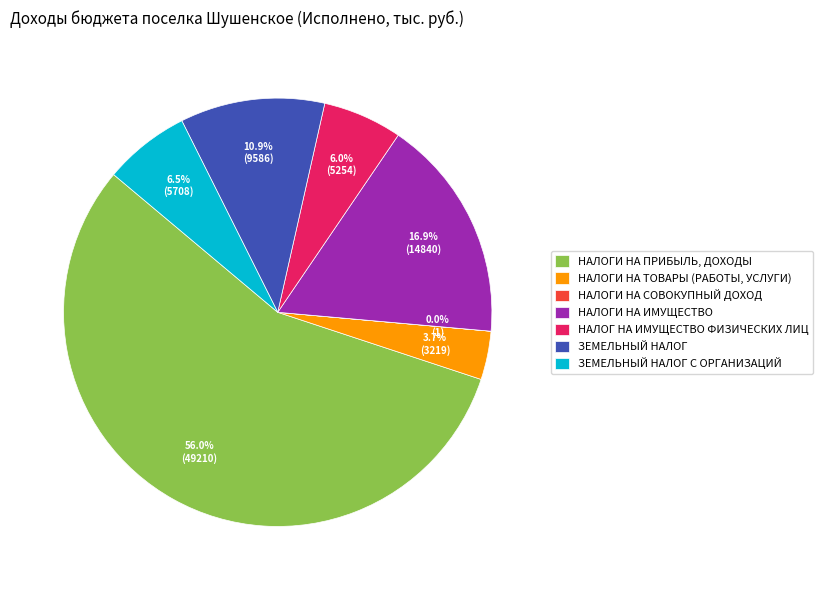

Which slice is the largest?

НАЛОГИ НА ПРИБЫЛЬ, ДОХОДЫ